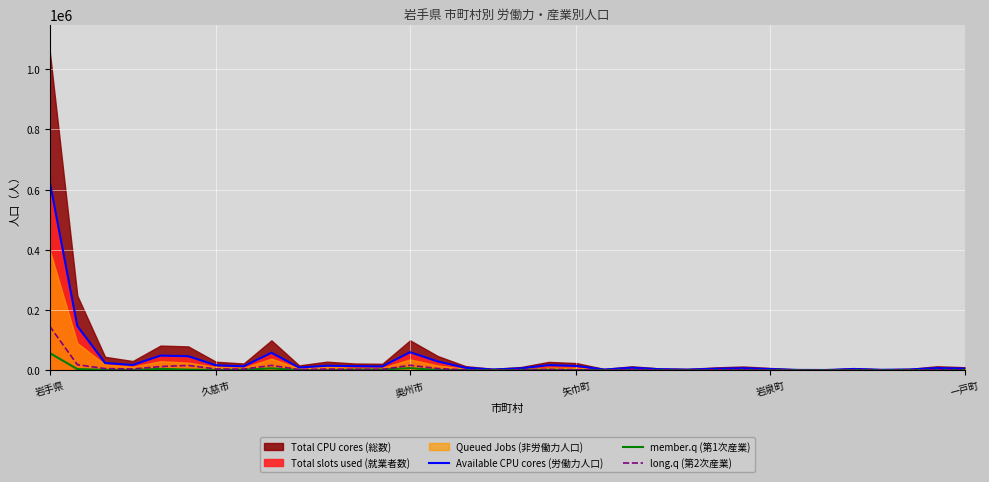

Where does the member.q (第1次産業) series first go above 1261?

岩手県